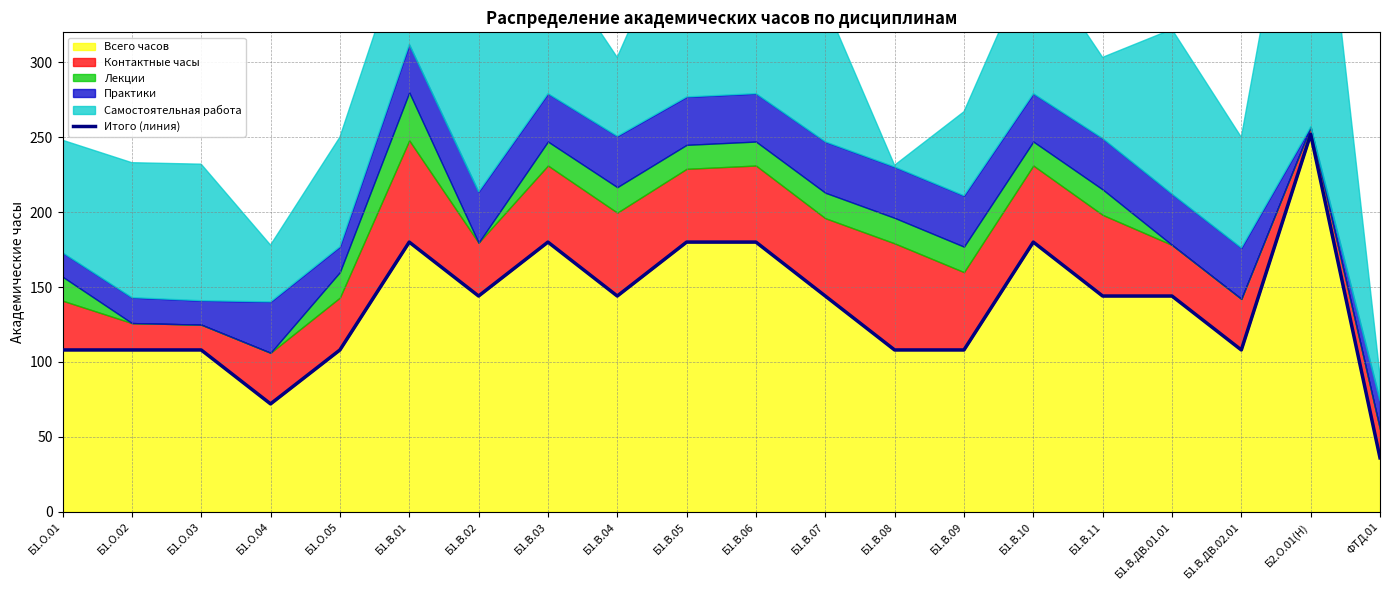

What is the sum of all values?

2736